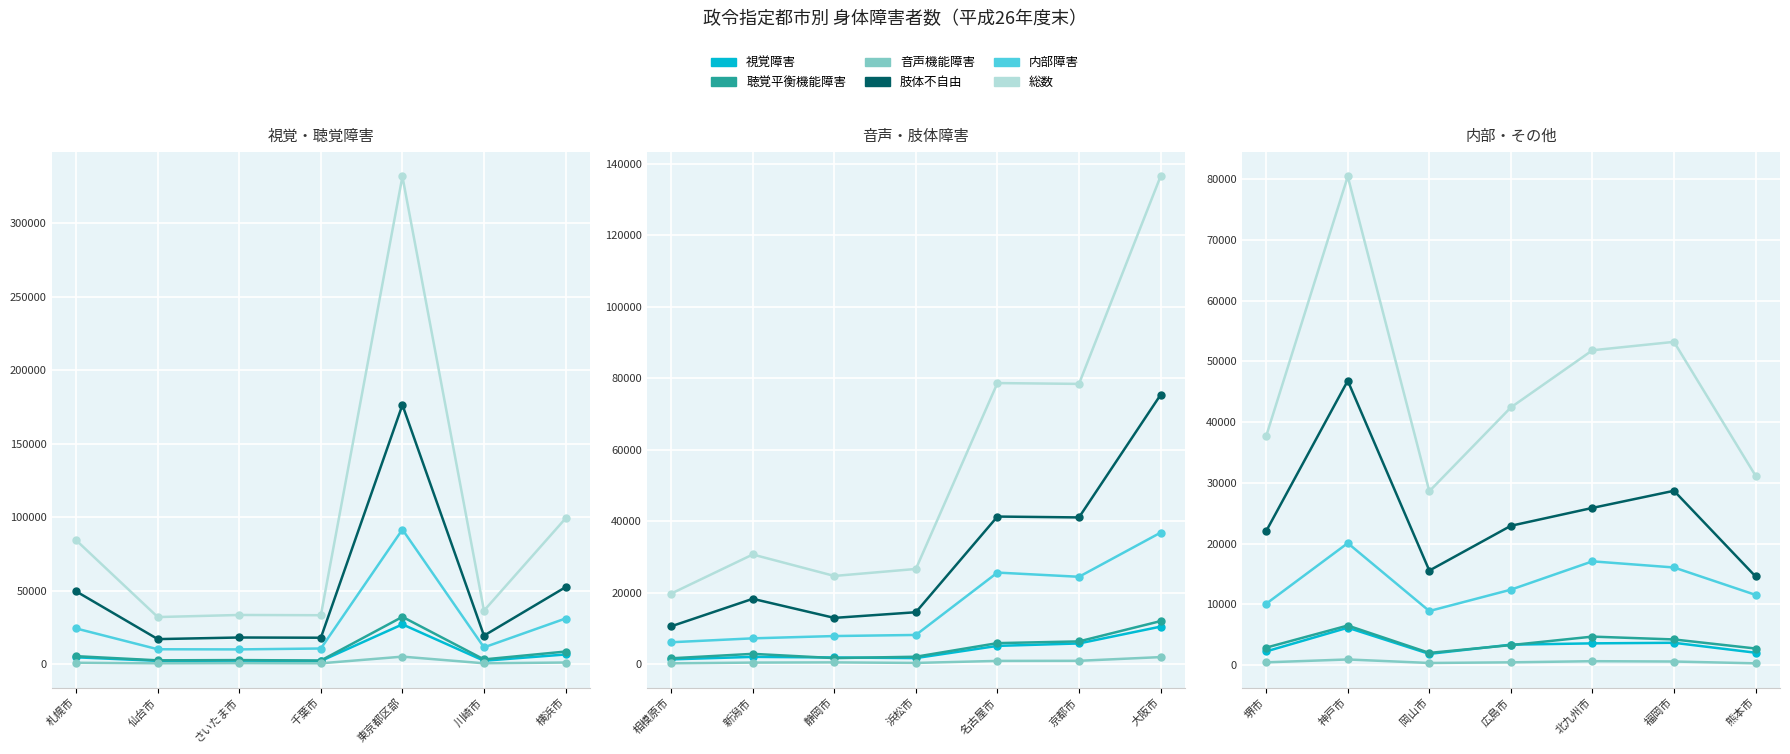

How many values in the 音声機能障害 series are below 444?

3